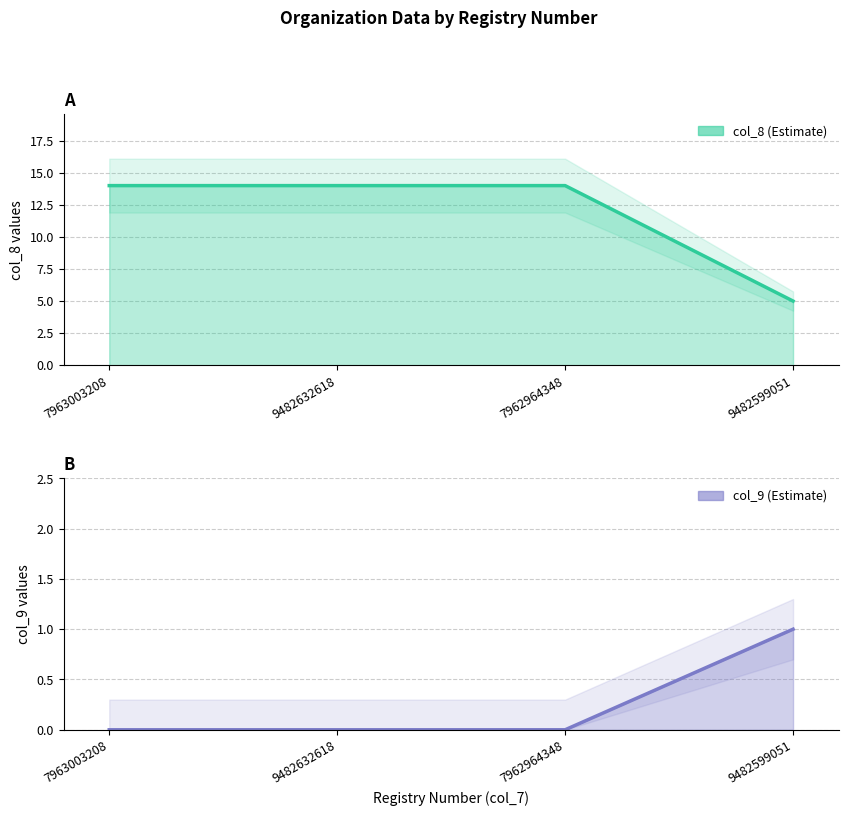

At which label is col_8 estimate closest to 9?

9482599051